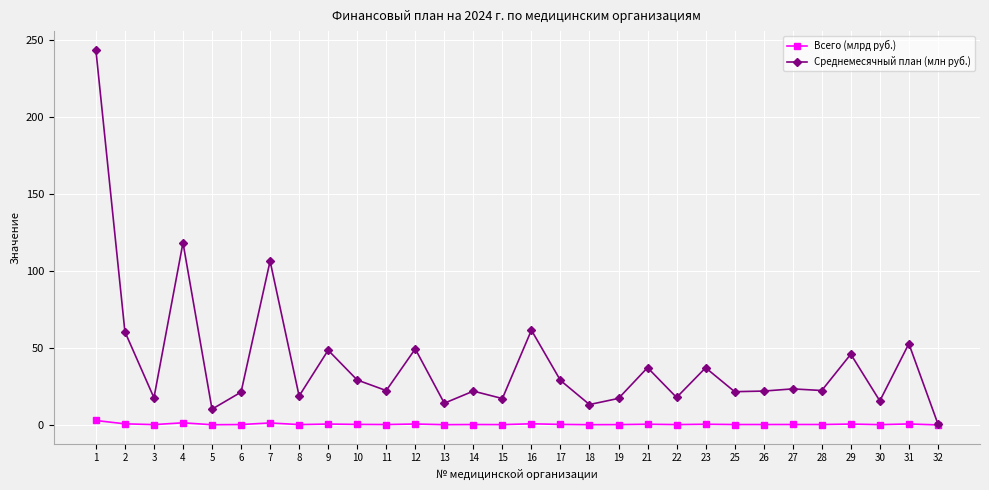

Is the value of Всего (млрд руб.) at 9 greater than the value of Среднемесячный план (млн руб.) at 12?

No